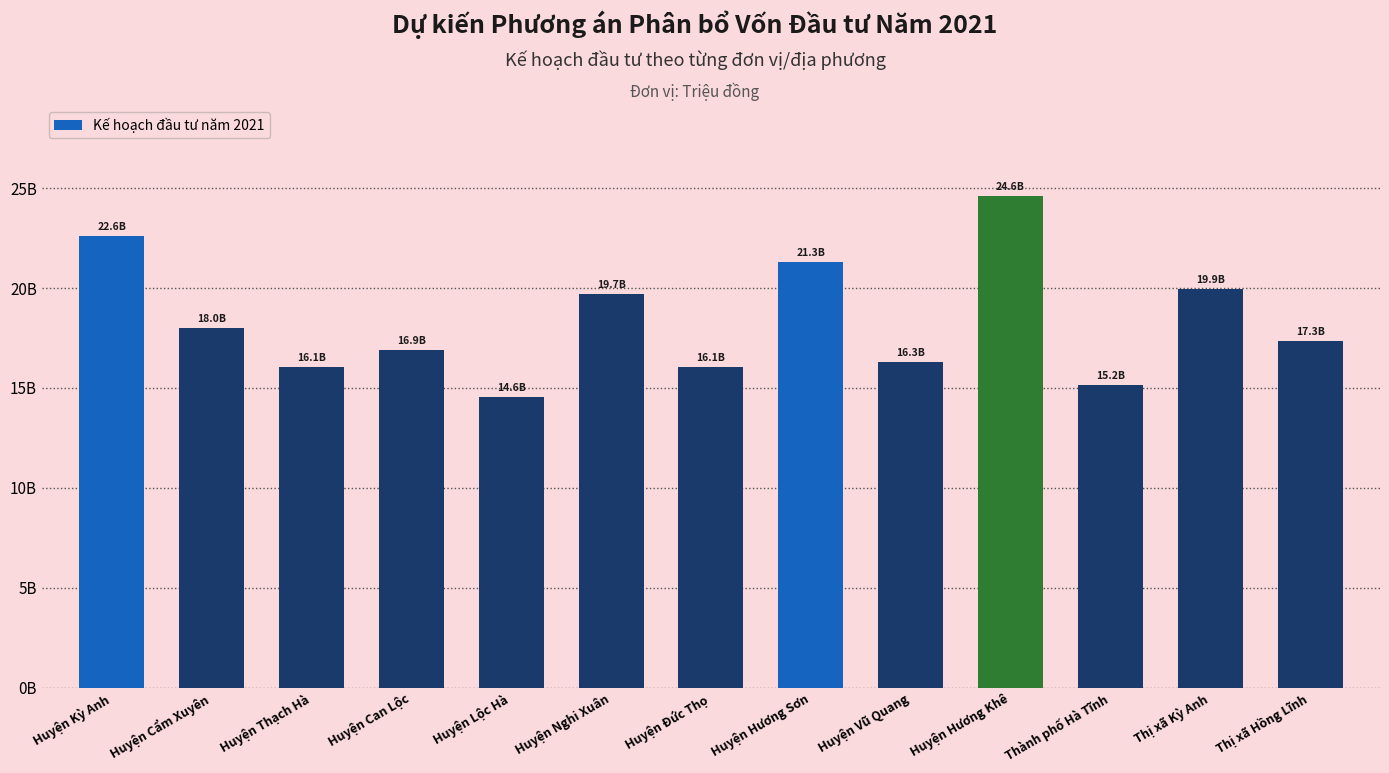

True or false: the data shows 28809.4 at Huyện Cẩm Xuyên.

False